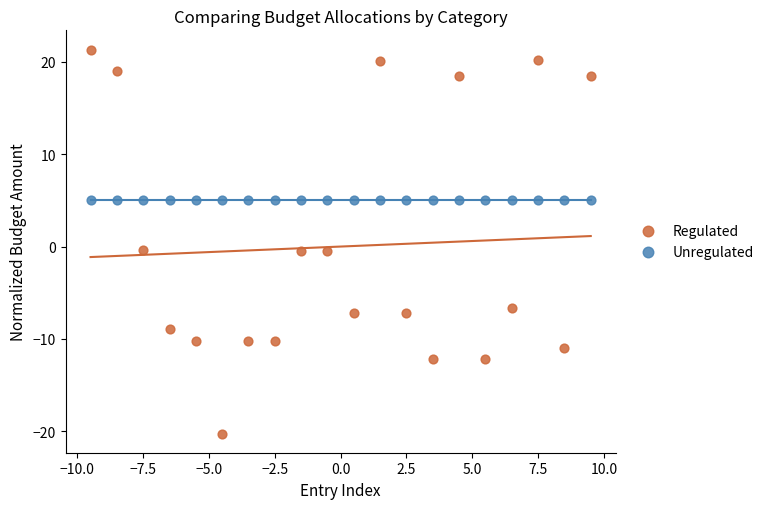

Which series contains the lowest Y value?

Regulated